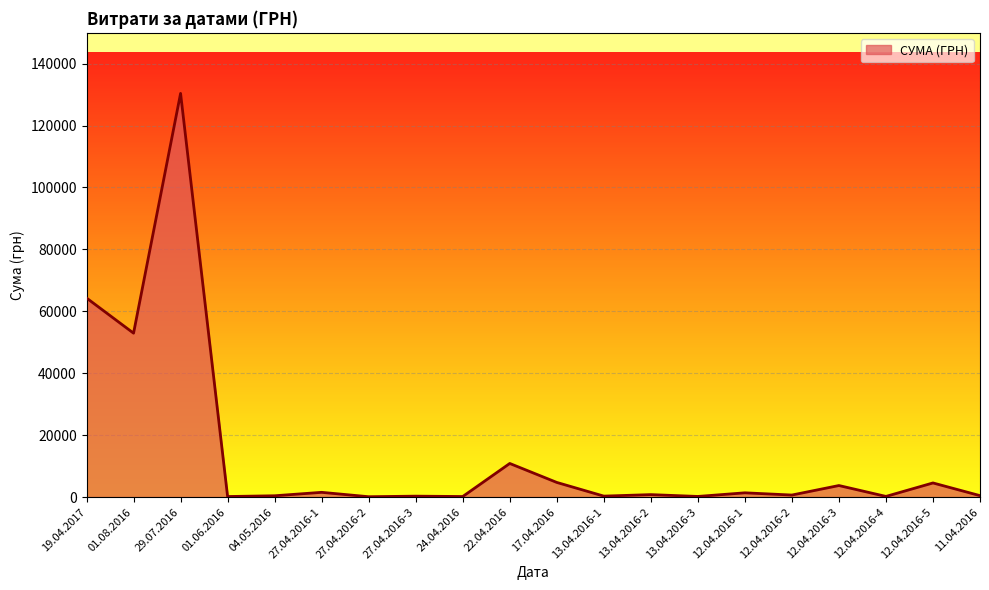

How many lines are shown in the chart?

1